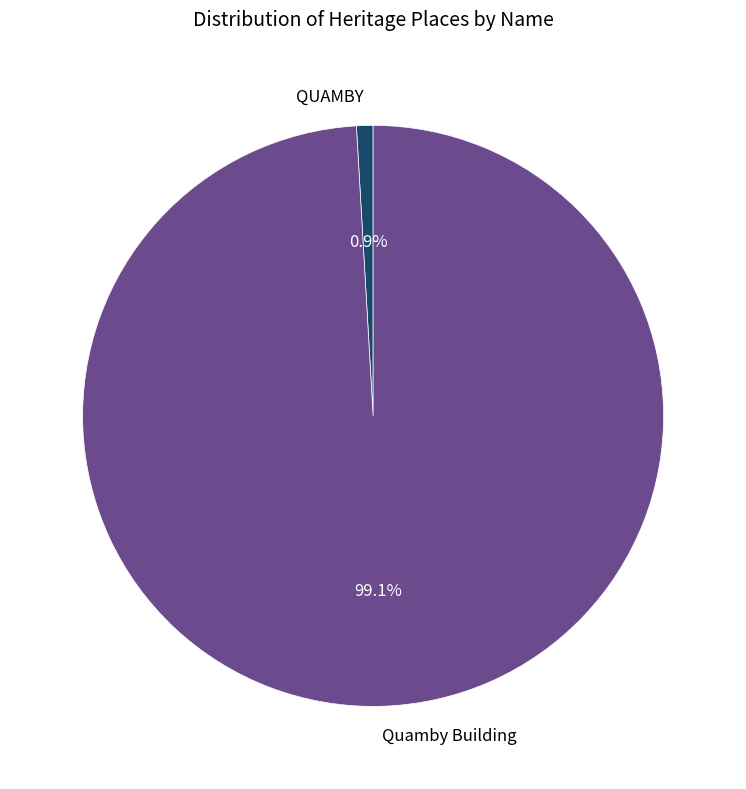

To the nearest percent, what percentage of the pie is QUAMBY?

1%